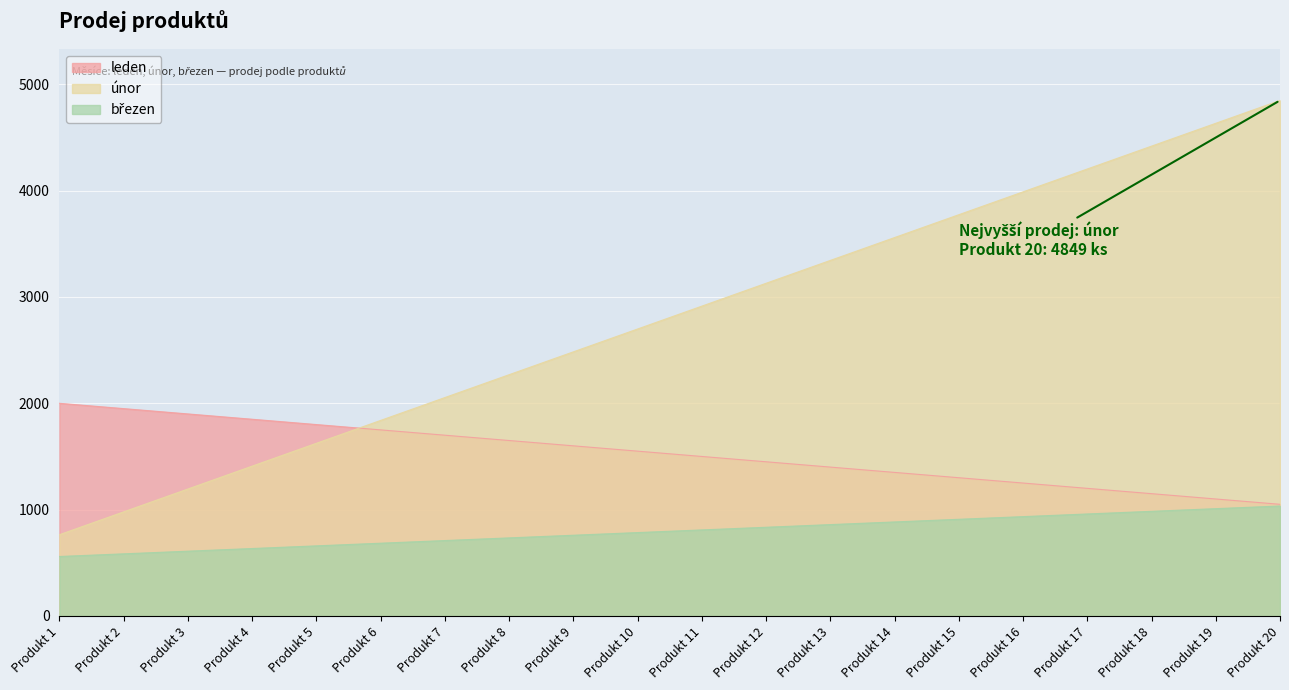

What is the sum of the březen values at Produkt 6 and Produkt 4?

1318